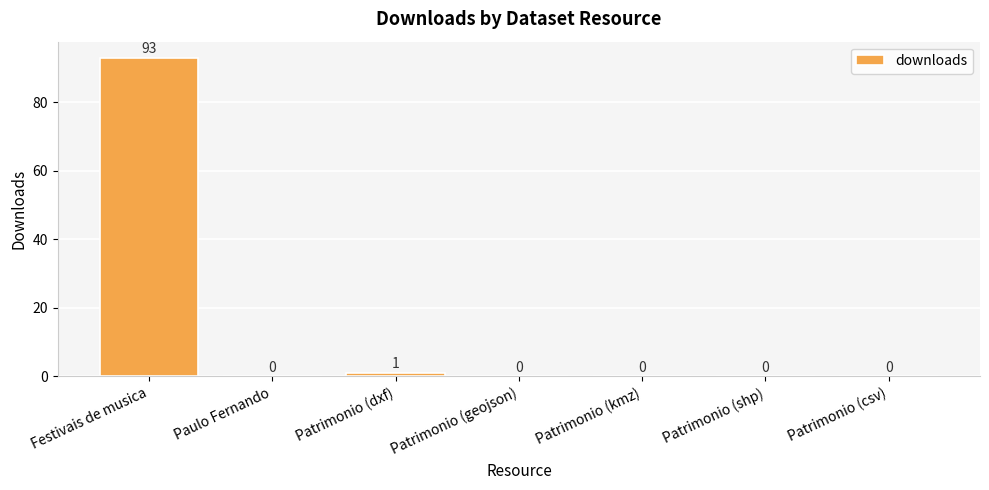

Count the number of values greater than 0.

2